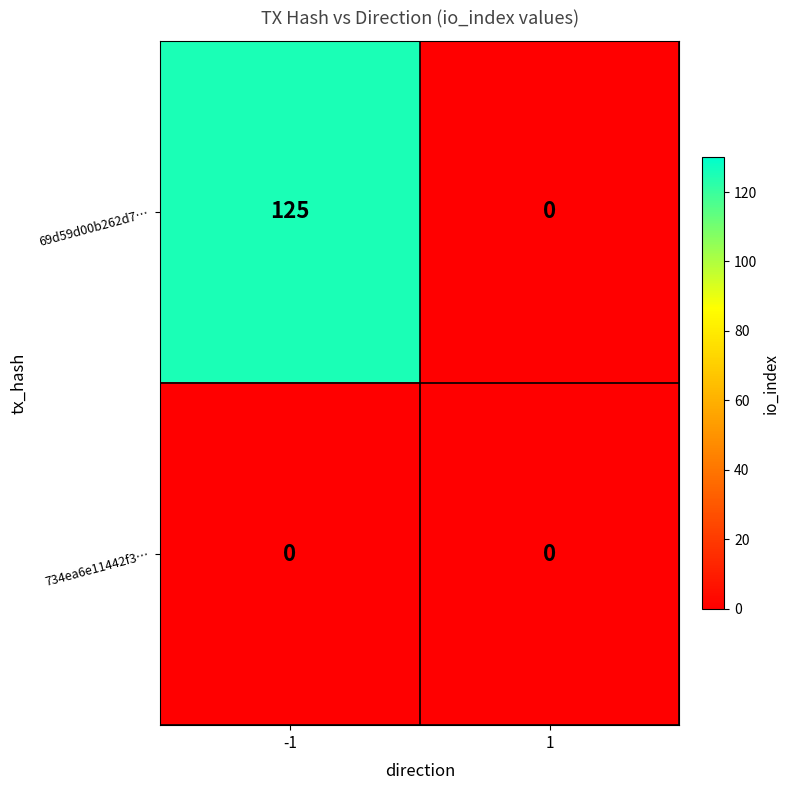

The value of 69d59d00b262d7… at 1 is 0. True or false?

True